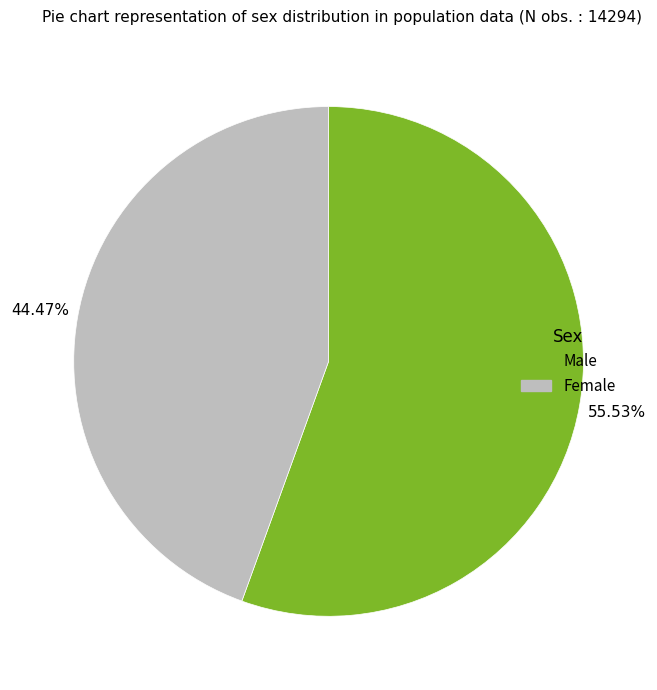

Combined, do Male and Female account for over 50%?

Yes